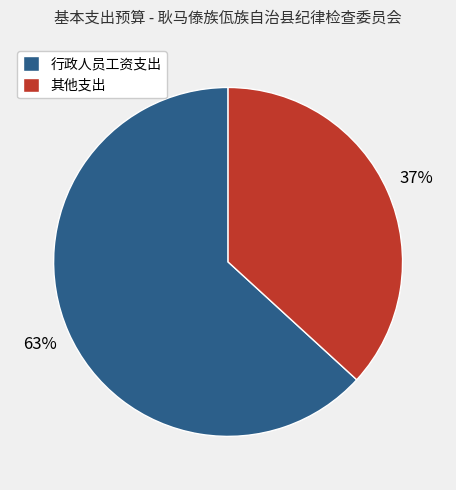

Does any single category account for the majority?

Yes